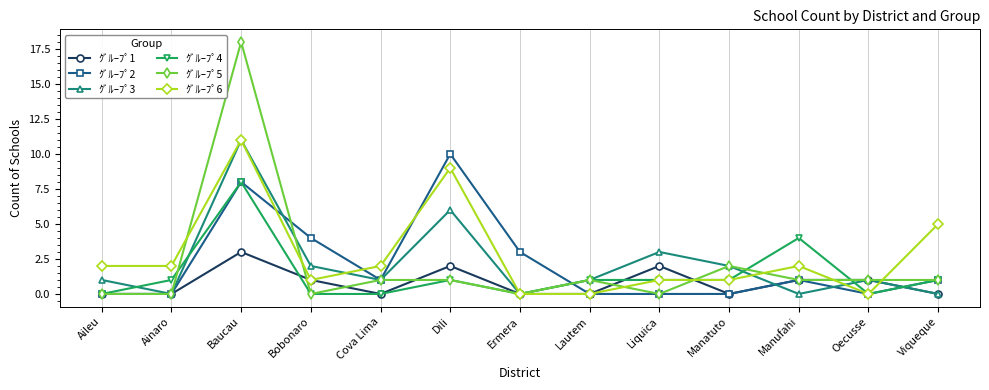

The value of ｸﾞﾙｰﾌﾟ3 at Dili is 6. True or false?

True